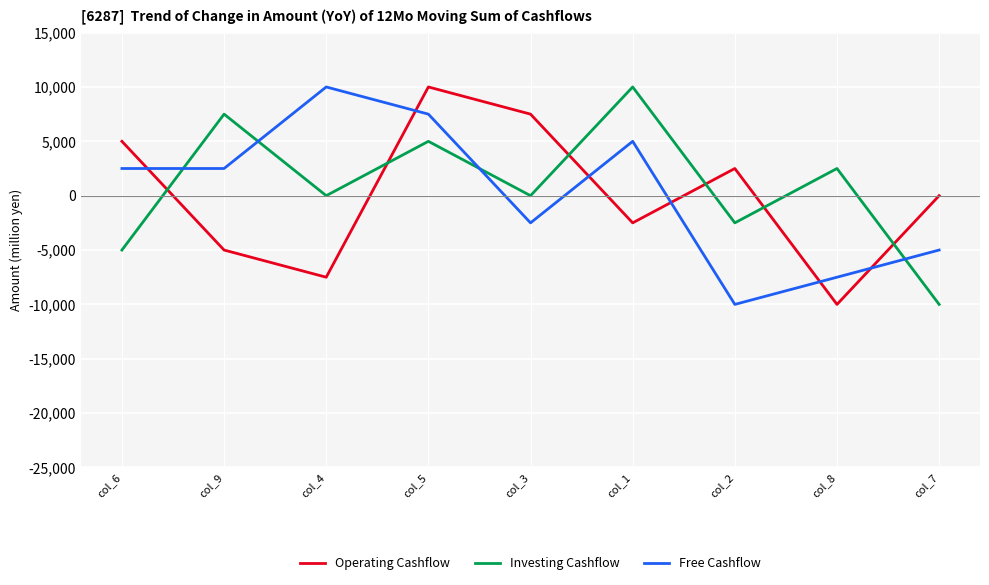

What are all the series names shown in the legend?

Operating Cashflow, Investing Cashflow, Free Cashflow